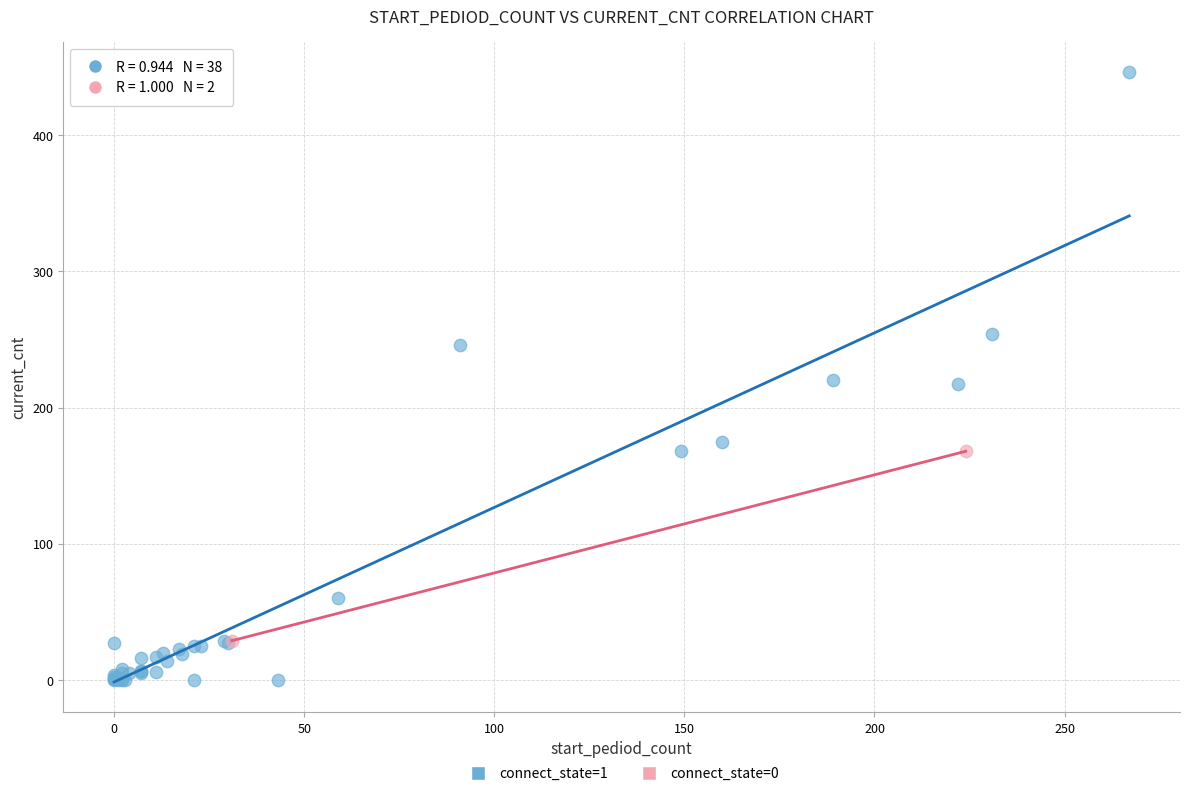

What are all the series names shown in the legend?

connect_state=1, connect_state=0